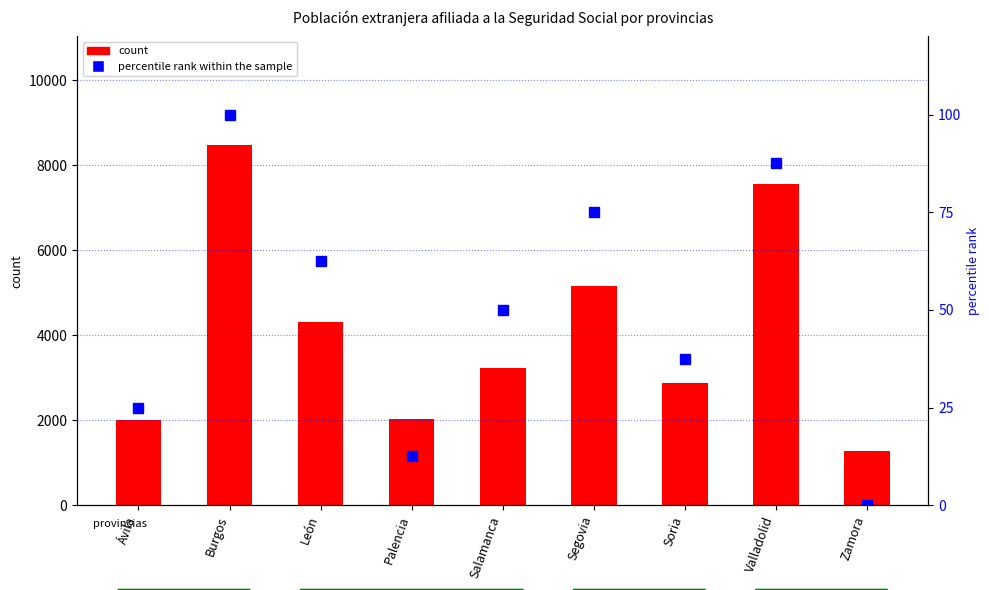

At how many categories does at least one series exceed 1639?

8